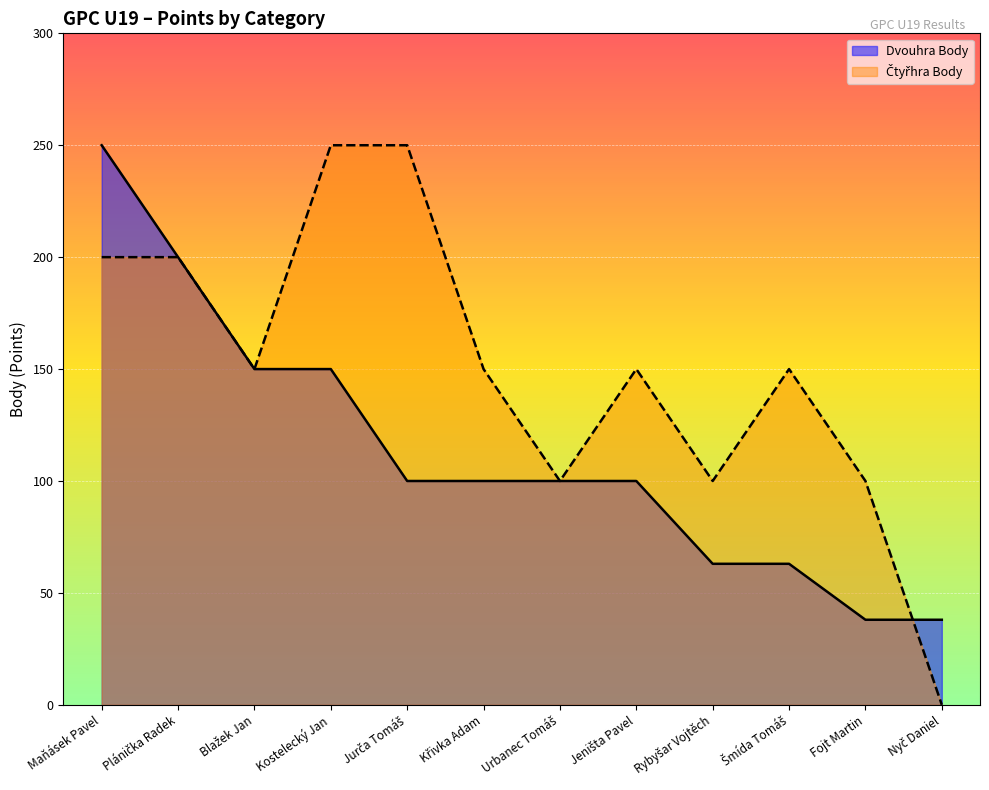

How many series are shown in this chart?

2